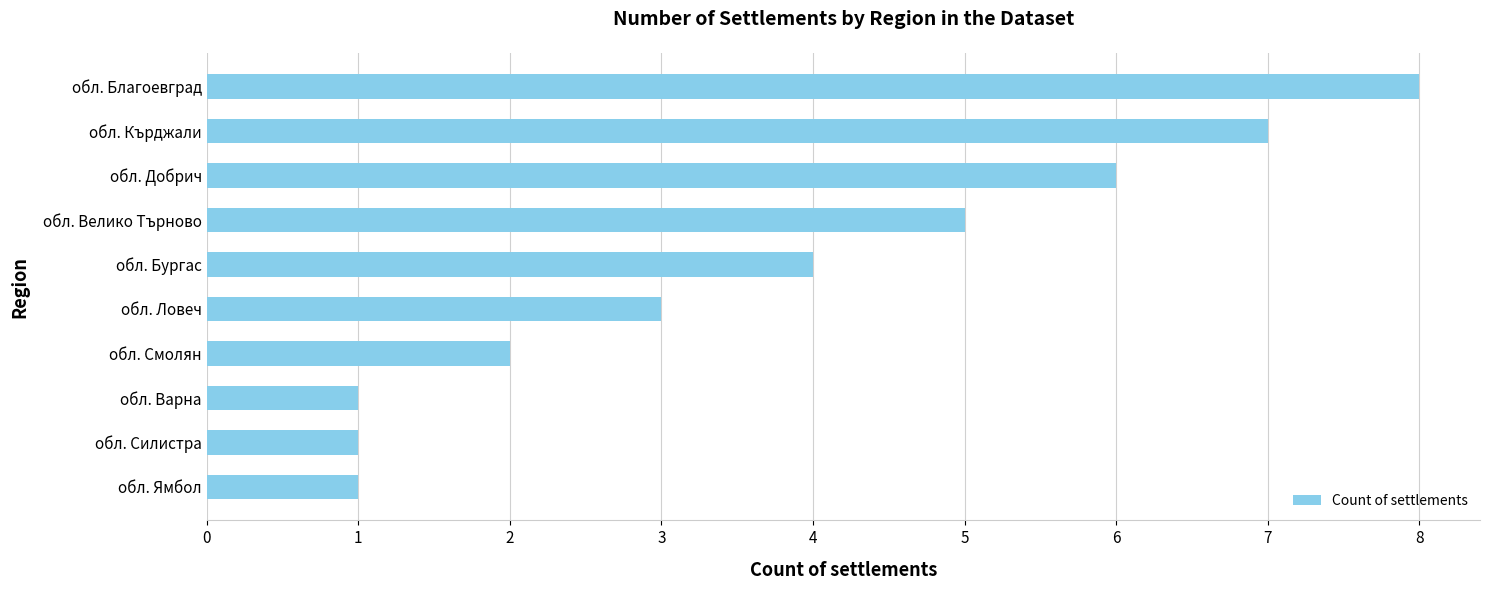

How many bars are there in total?

10